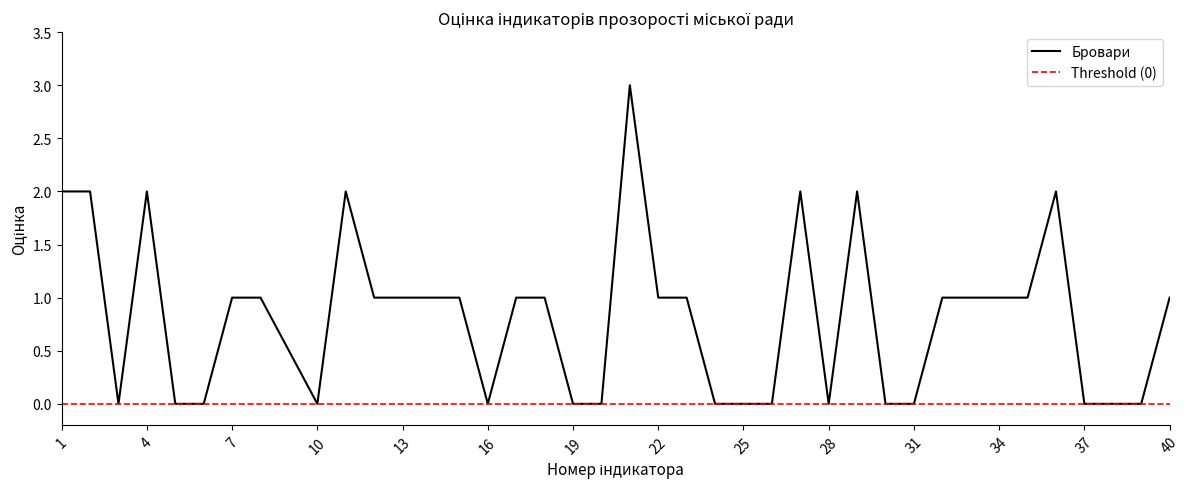

Which series has the largest total across all categories?

Бровари